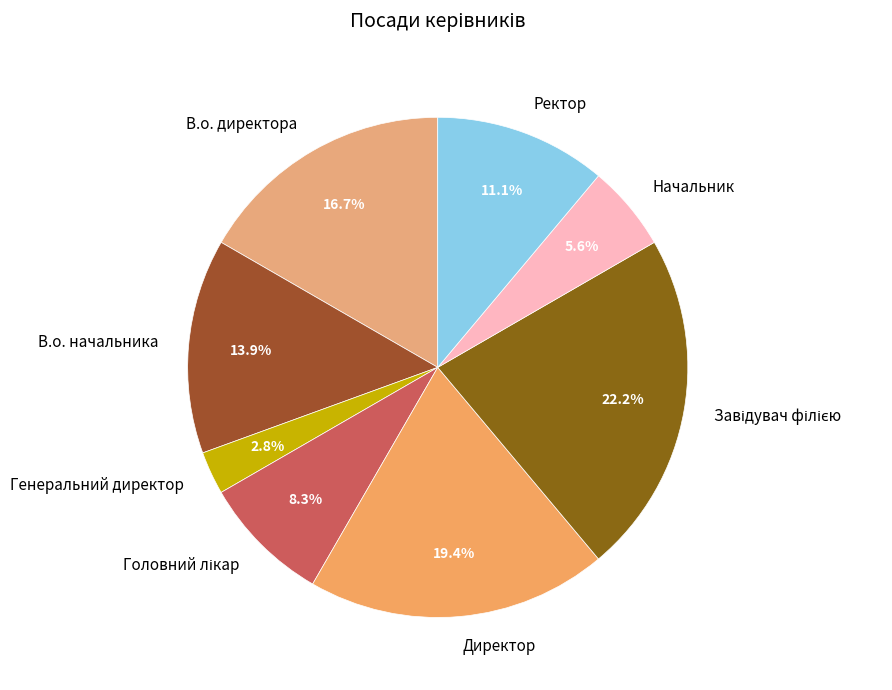

Count the number of slices in the pie.

8